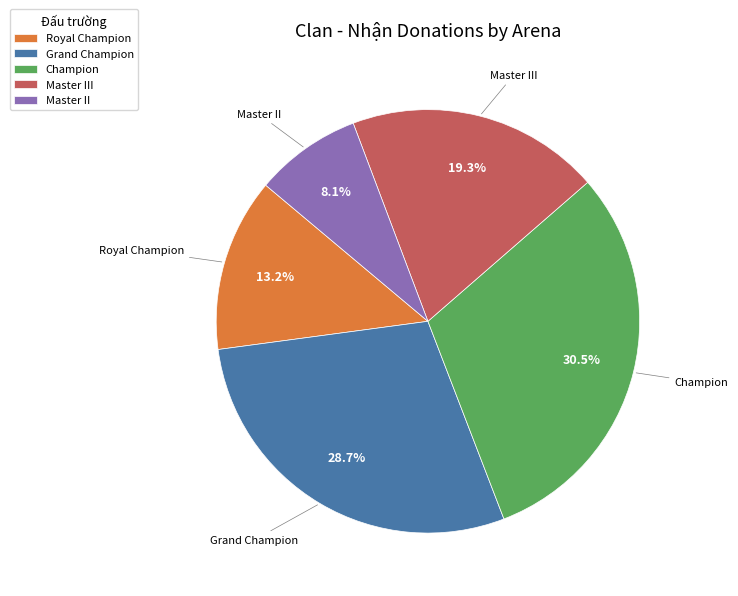

To the nearest percent, what is the combined percentage of Grand Champion and Champion?

59%